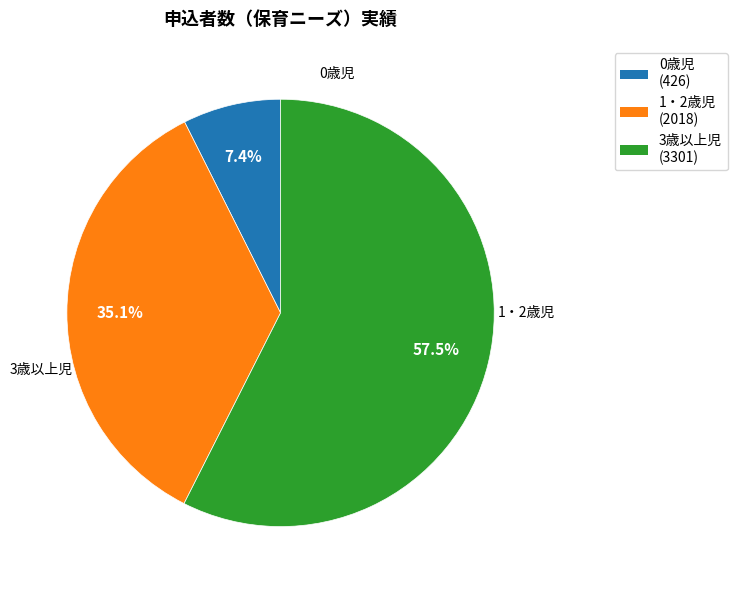

How many slices are in this pie chart?

3